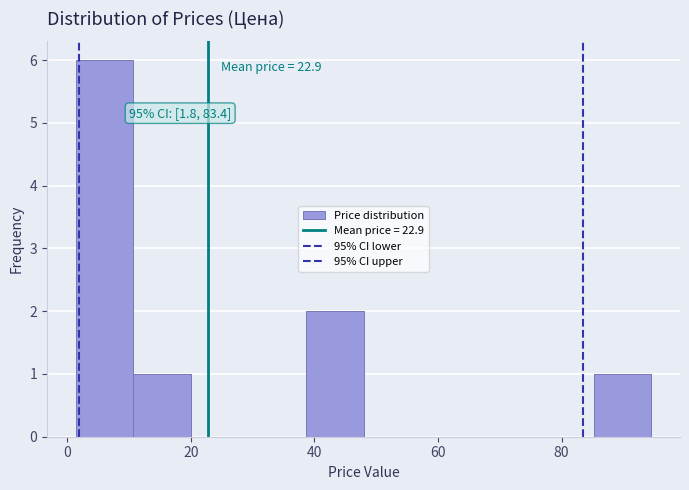

Which range on the x-axis has the tallest bar?

2 to 10